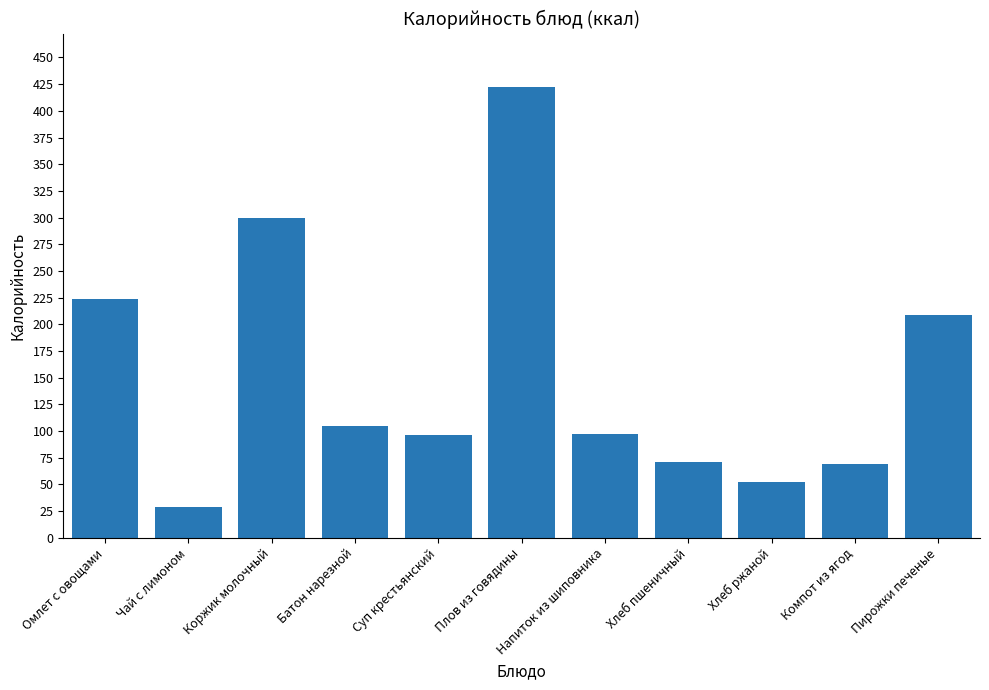

Is it true that the value at Омлет с овощами is 224.0?

True